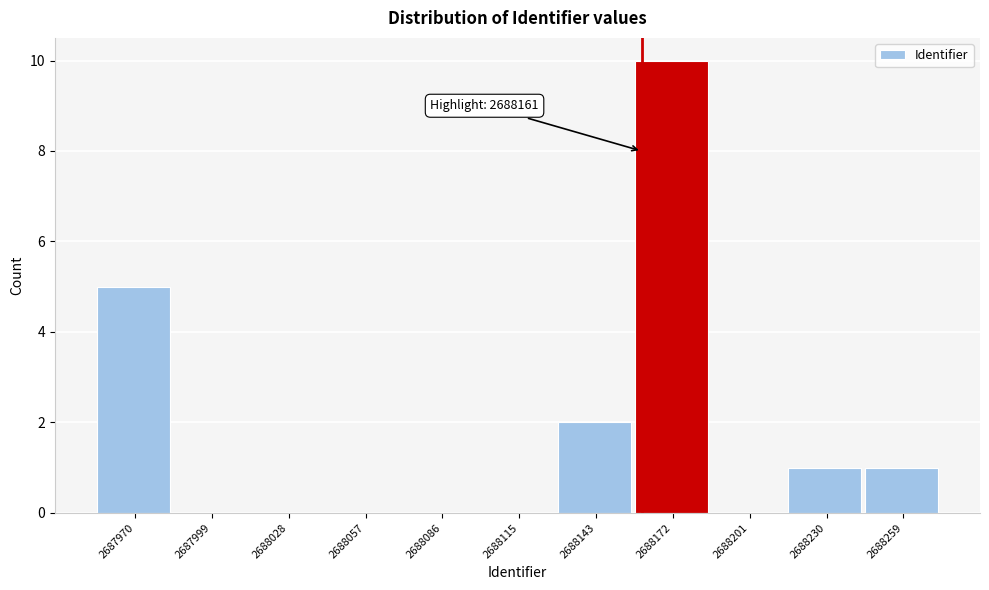

Over which range of the x-axis is the bar tallest?

2688160 to 2688185